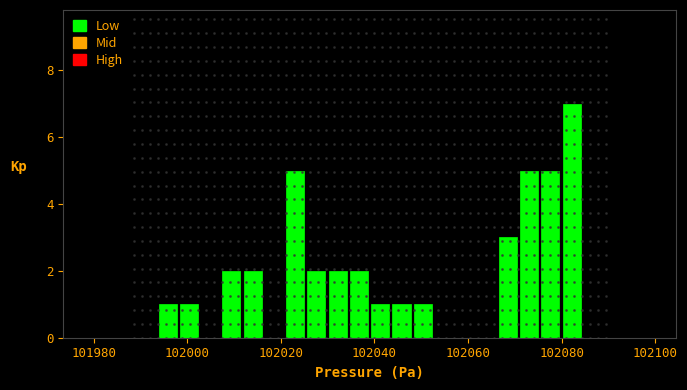

Read against the x-axis, roughly where is the centre of the tallest bar?

102082